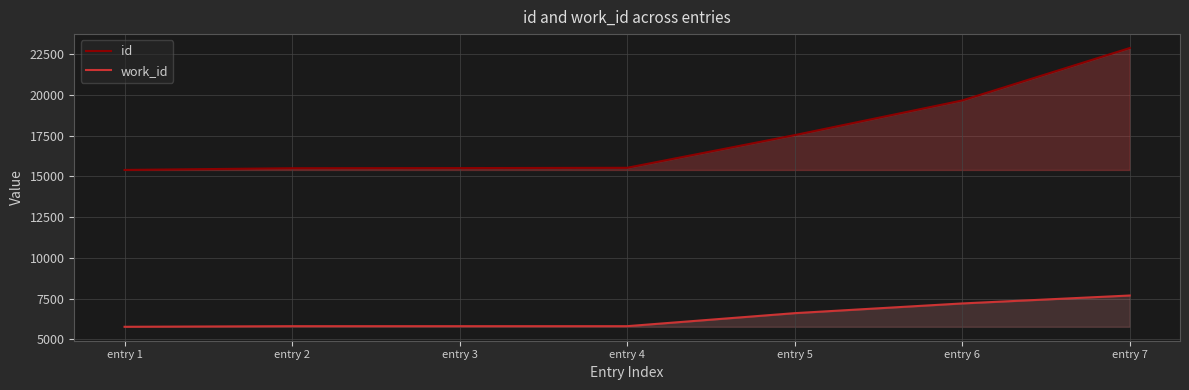

True or false: work_id and id cross at least once.

False